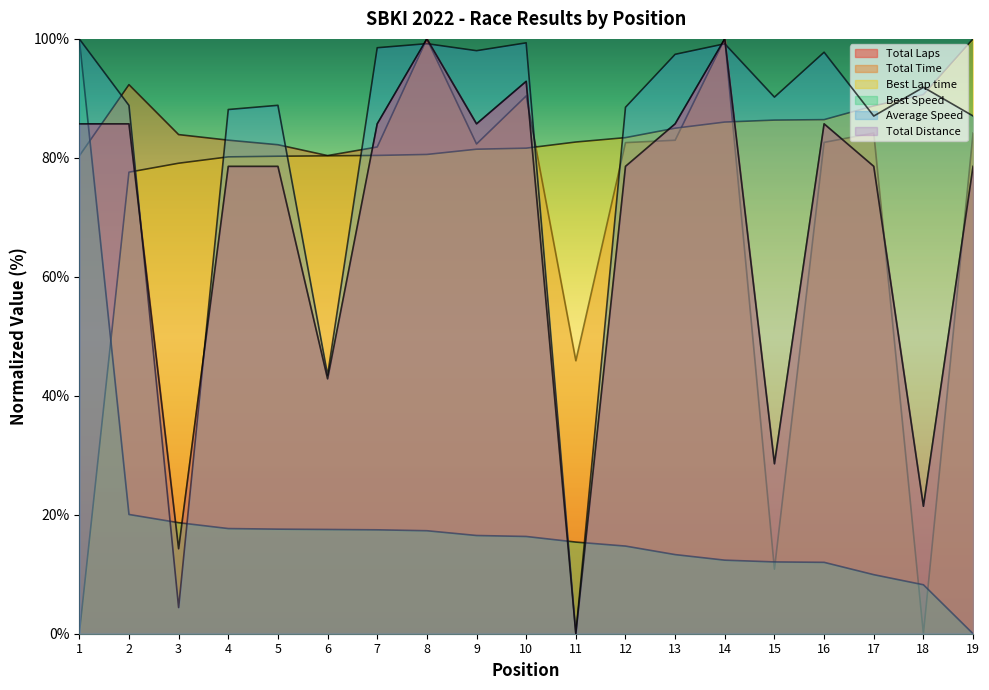

Reading left to right, transcribe all the data shown in this chart.

Total Laps: 85.7	85.7	14.3	78.6	78.6	42.9	85.7	100.0	85.7	92.9	0.0	78.6	85.7	100.0	28.6	85.7	78.6	21.4	78.6
Total Time: 80.3	92.3	83.9	83.0	82.2	80.4	81.8	100.0	82.3	90.4	45.9	82.6	83.0	100.0	10.9	82.6	84.2	0.0	84.2
Best Lap time: 0.0	77.6	79.1	80.2	80.3	80.3	80.4	80.6	81.5	81.6	82.7	83.4	85.0	86.0	86.3	86.4	88.7	90.6	100.0
Best Speed: 100.0	20.1	18.7	17.7	17.6	17.5	17.5	17.3	16.5	16.4	15.4	14.7	13.3	12.4	12.1	12.0	9.9	8.2	0.0
Average Speed: 100.0	88.8	4.4	88.1	88.8	43.5	98.5	99.2	98.0	99.3	0.0	88.5	97.4	99.2	90.2	97.8	87.0	91.9	87.0
Total Distance: 85.7	85.7	14.3	78.6	78.6	42.9	85.7	100.0	85.7	92.9	0.0	78.6	85.7	100.0	28.6	85.7	78.6	21.4	78.6